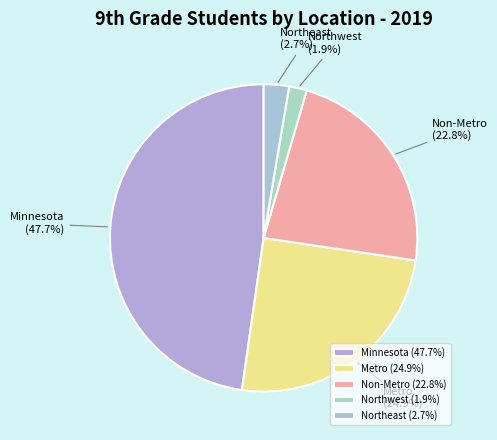

To the nearest percent, what is the difference between the largest and smallest slice percentages?

46%